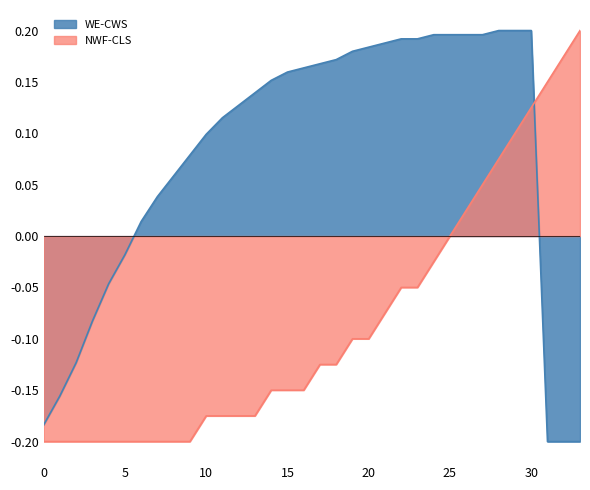

How many data points in WE-CWS are less than 0?

9